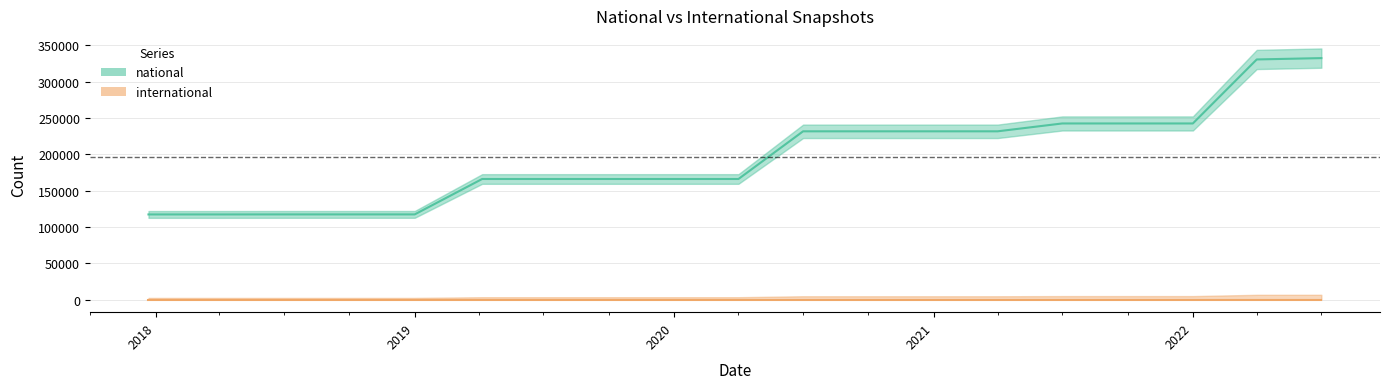

Read the value at 2019-04-06, to the nearest 50.

166100